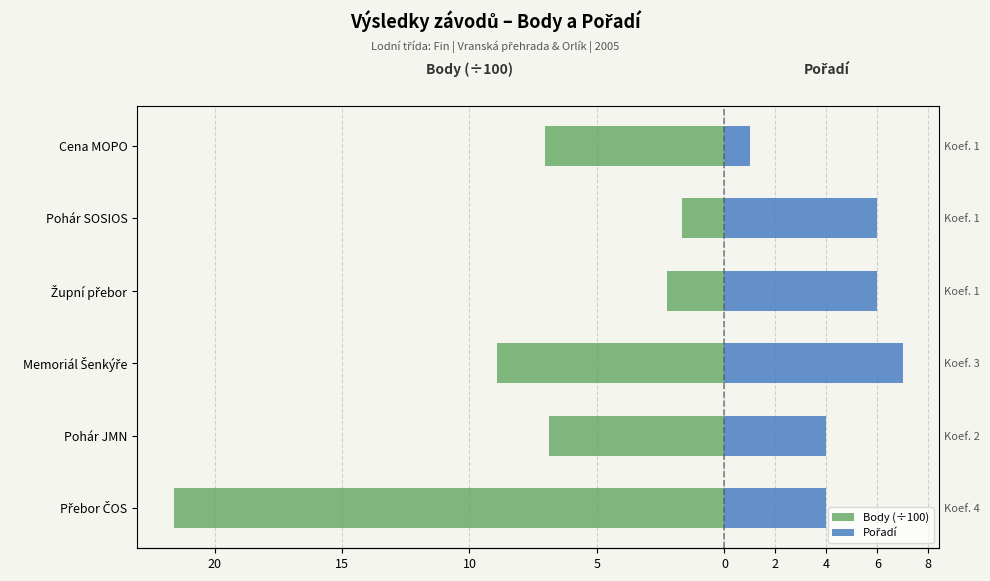

Count the number of data series in this chart.

2